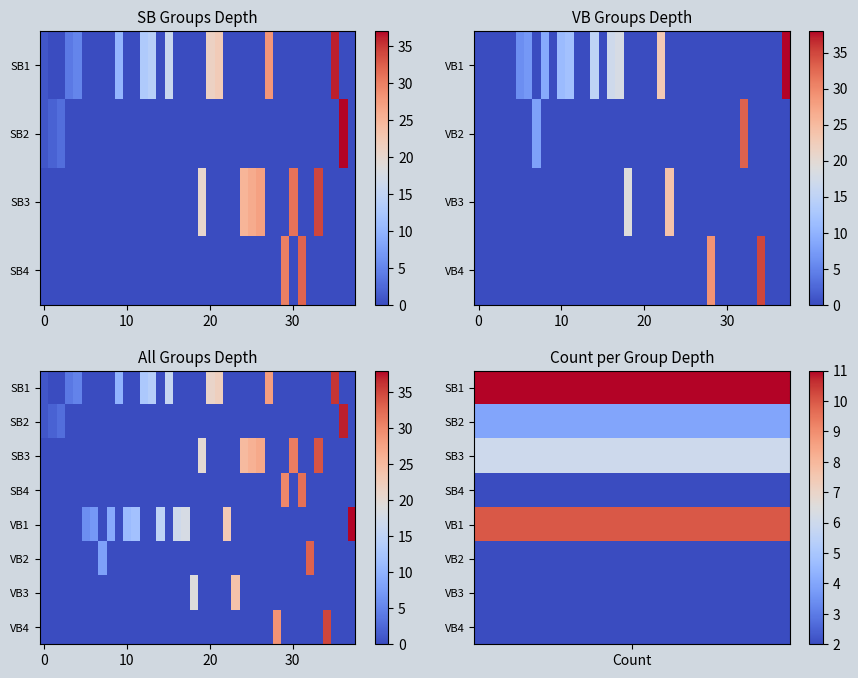

The VB2 series shows 11 at 0. True or false?

False